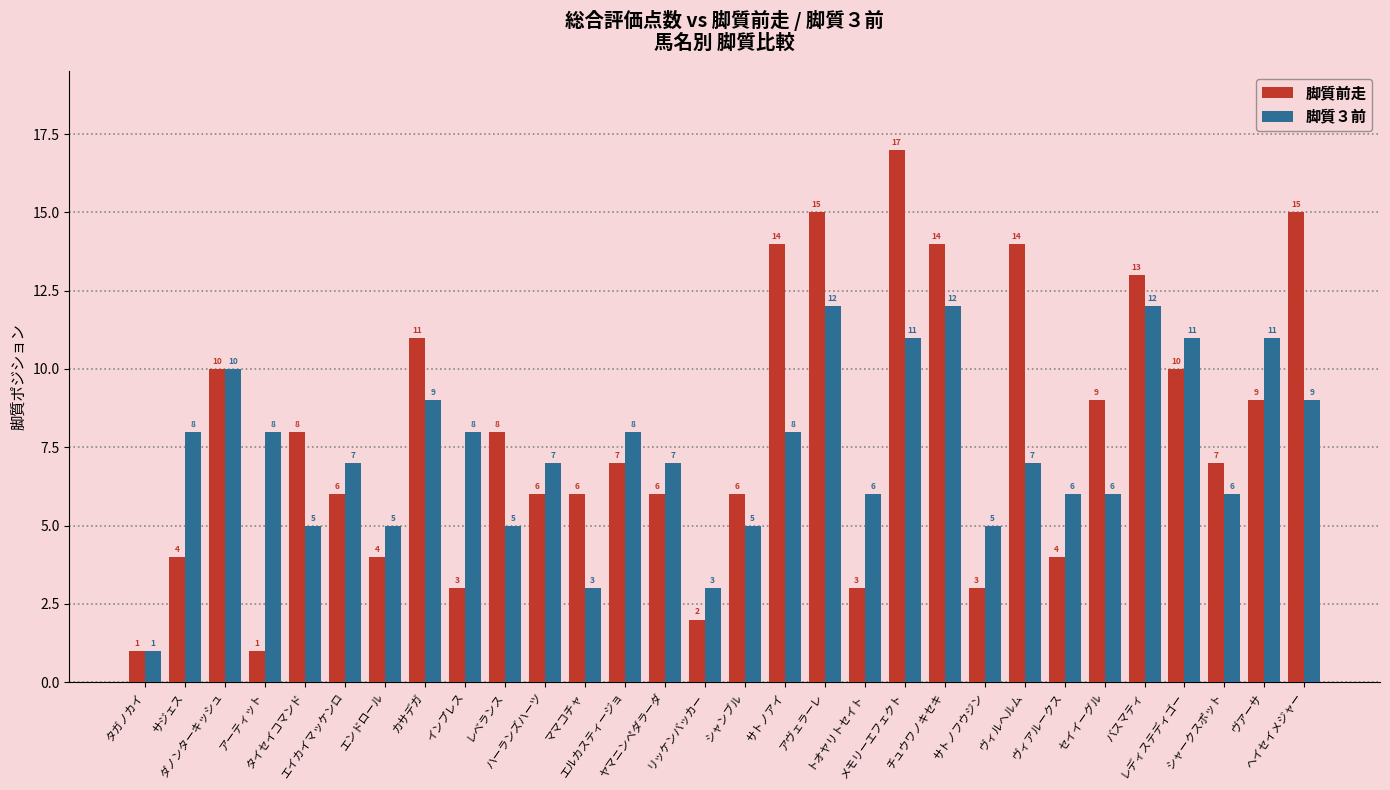

Reading left to right, transcribe all the data shown in this chart.

脚質前走: タガノカイ=1	サジェス=4	ダノンターキッシュ=10	アーティット=1	タイセイコマンド=8	エイカイマッケンロ=6	エンドロール=4	カサデガ=11	インプレス=3	レベランス=8	ハーランズハーツ=6	ママコチャ=6	エルカスティージョ=7	ヤマニンペダラーダ=6	リッケンバッカー=2	シャンブル=6	サトノアイ=14	アヴェラーレ=15	トオヤリトセイト=3	メモリーエフェクト=17	チュウワノキセキ=14	サトノフウジン=3	ヴィルヘルム=14	ヴィアルークス=4	セイイーグル=9	バスマティ=13	レディステディゴー=10	シャークスポット=7	ヴアーサ=9	ヘイセイメジャー=15
脚質３前: タガノカイ=1	サジェス=8	ダノンターキッシュ=10	アーティット=8	タイセイコマンド=5	エイカイマッケンロ=7	エンドロール=5	カサデガ=9	インプレス=8	レベランス=5	ハーランズハーツ=7	ママコチャ=3	エルカスティージョ=8	ヤマニンペダラーダ=7	リッケンバッカー=3	シャンブル=5	サトノアイ=8	アヴェラーレ=12	トオヤリトセイト=6	メモリーエフェクト=11	チュウワノキセキ=12	サトノフウジン=5	ヴィルヘルム=7	ヴィアルークス=6	セイイーグル=6	バスマティ=12	レディステディゴー=11	シャークスポット=6	ヴアーサ=11	ヘイセイメジャー=9